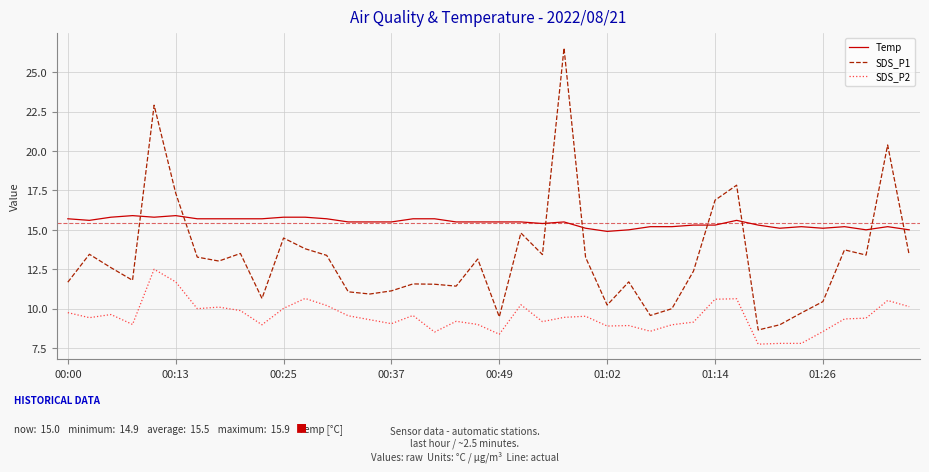

What is the maximum value for SDS_P1?

26.5